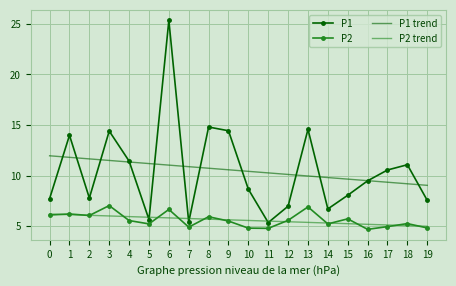

What are all the series names shown in the legend?

P1, P2, P1 trend, P2 trend